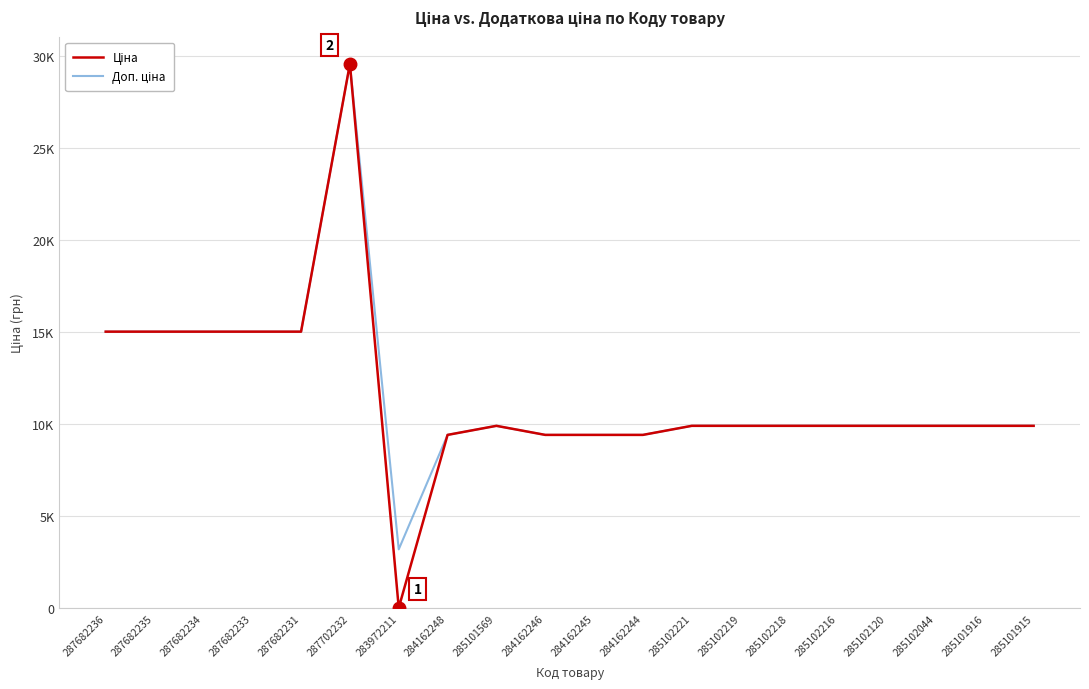

What is the difference between the maximum and second lowest values in the Доп. ціна series?

20132.1